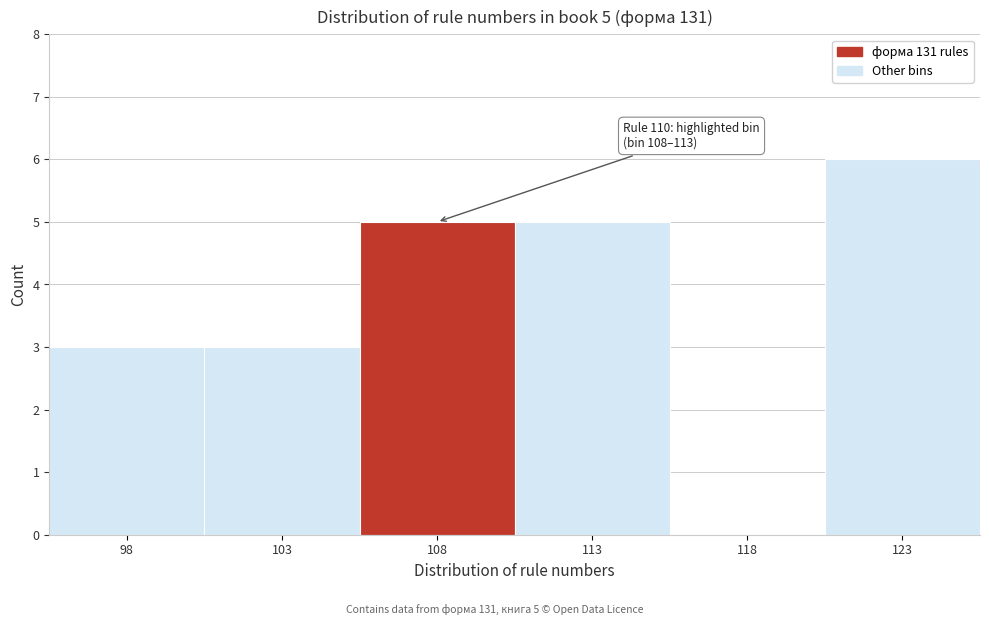

Reading left to right, list all the values displayed in this chart.

98=3	103=3	108=5	113=5	118=0	123=6